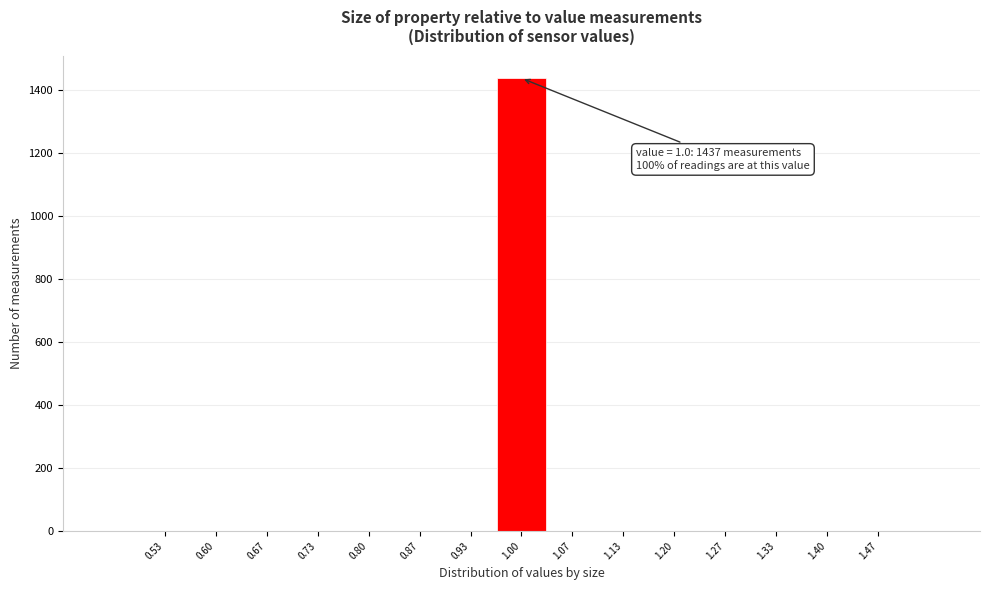

Which range on the x-axis has the tallest bar?

0.97 to 1.03